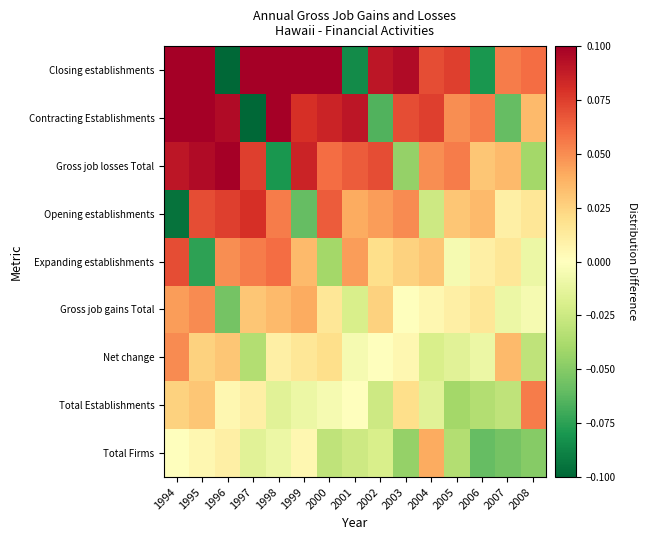

What is the smallest value displayed?

-0.1